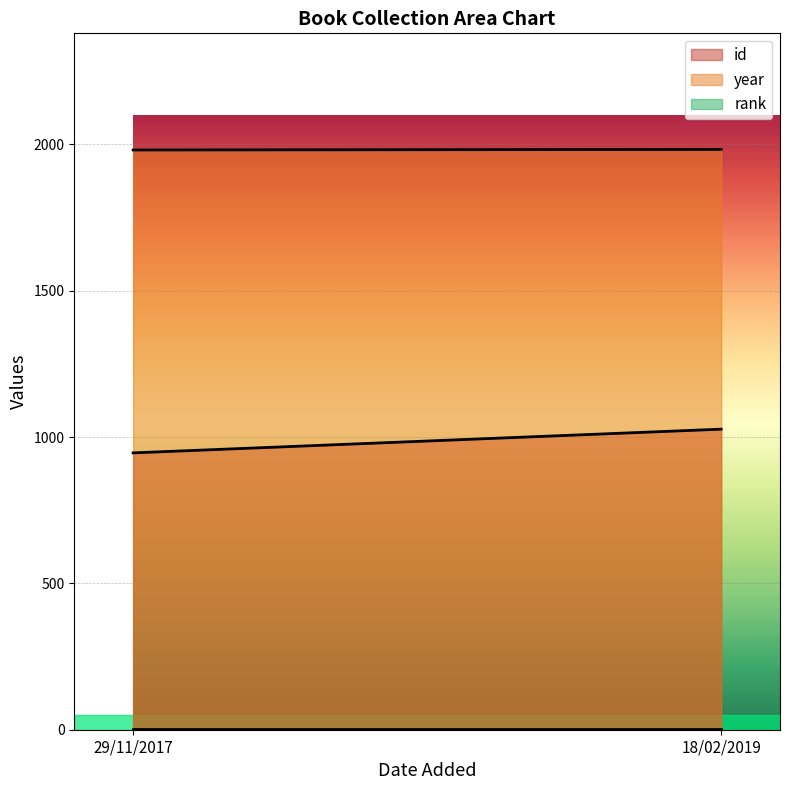

What is the difference between the highest and lowest values at 29/11/2017?

1980